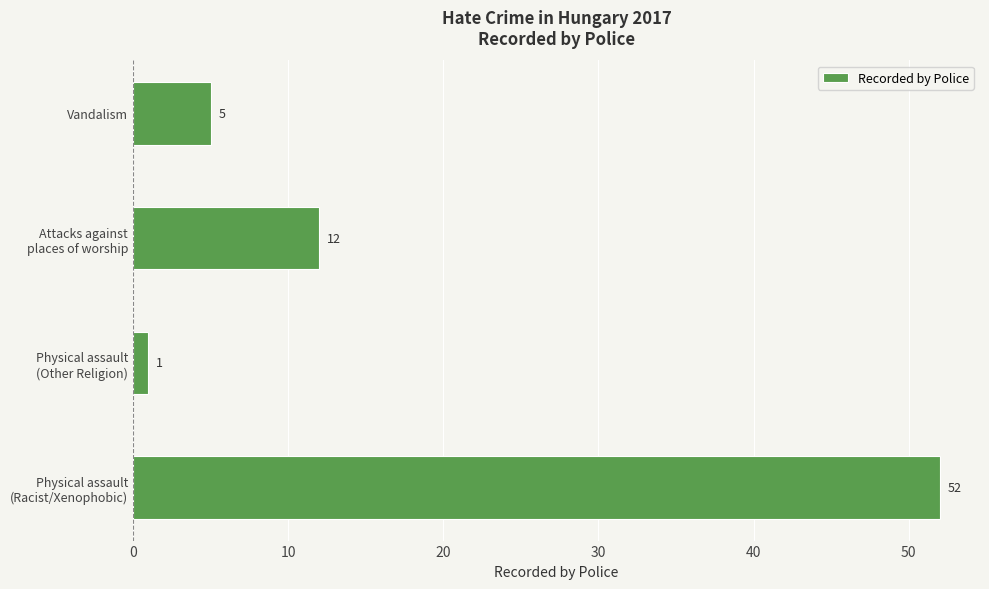

Does the chart contain any negative values?

No